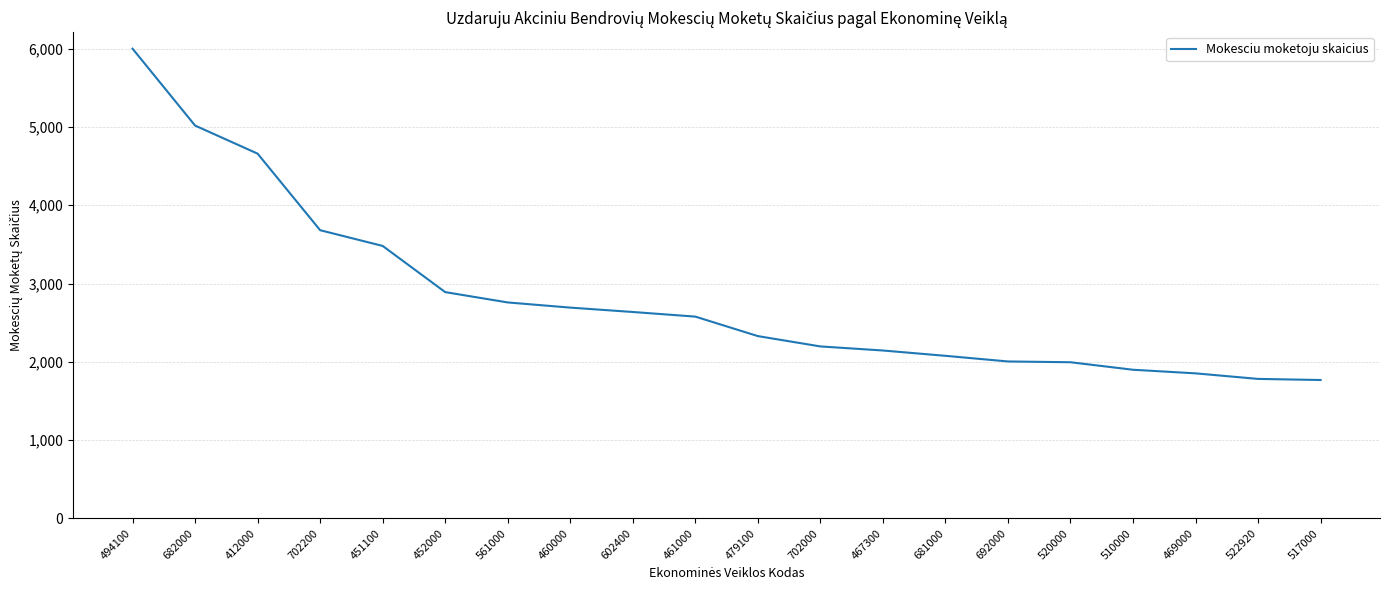

What is the average value?

2822